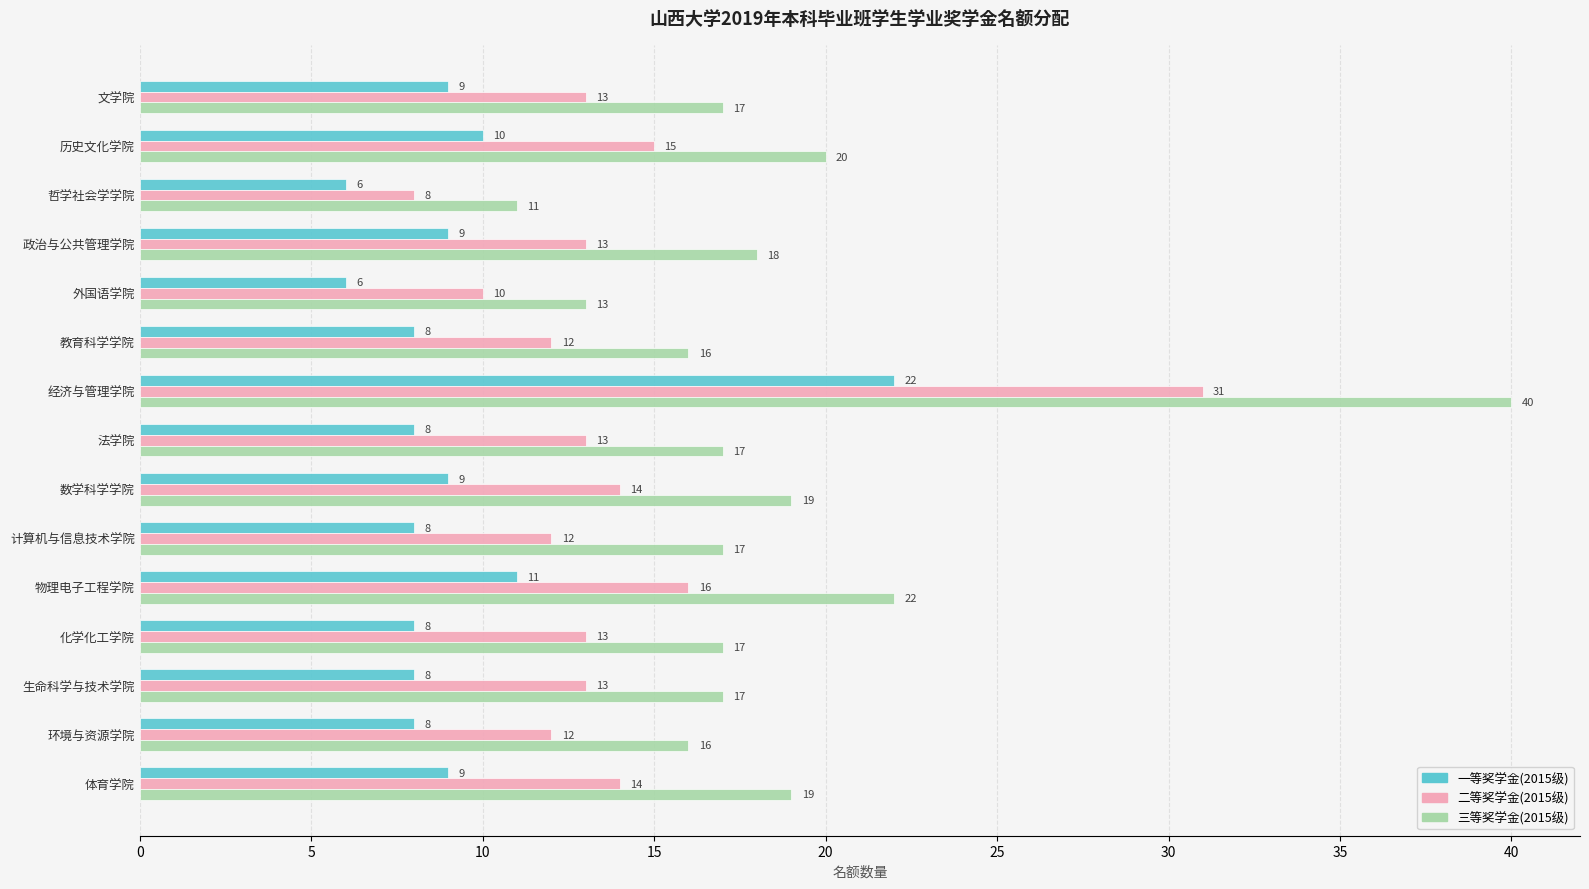

Rank the series by their maximum value, from lowest to highest.

一等奖学金(2015级), 二等奖学金(2015级), 三等奖学金(2015级)